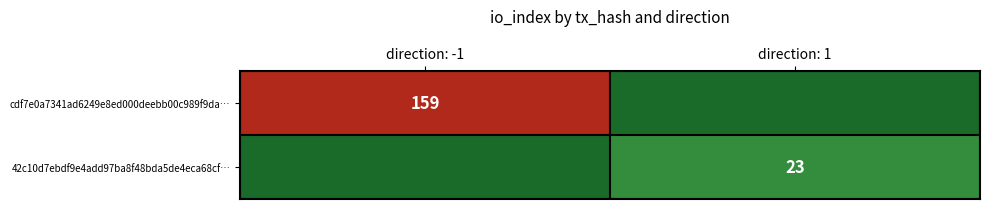

Which has a higher value, direction: -1 or direction: 1?

direction: -1